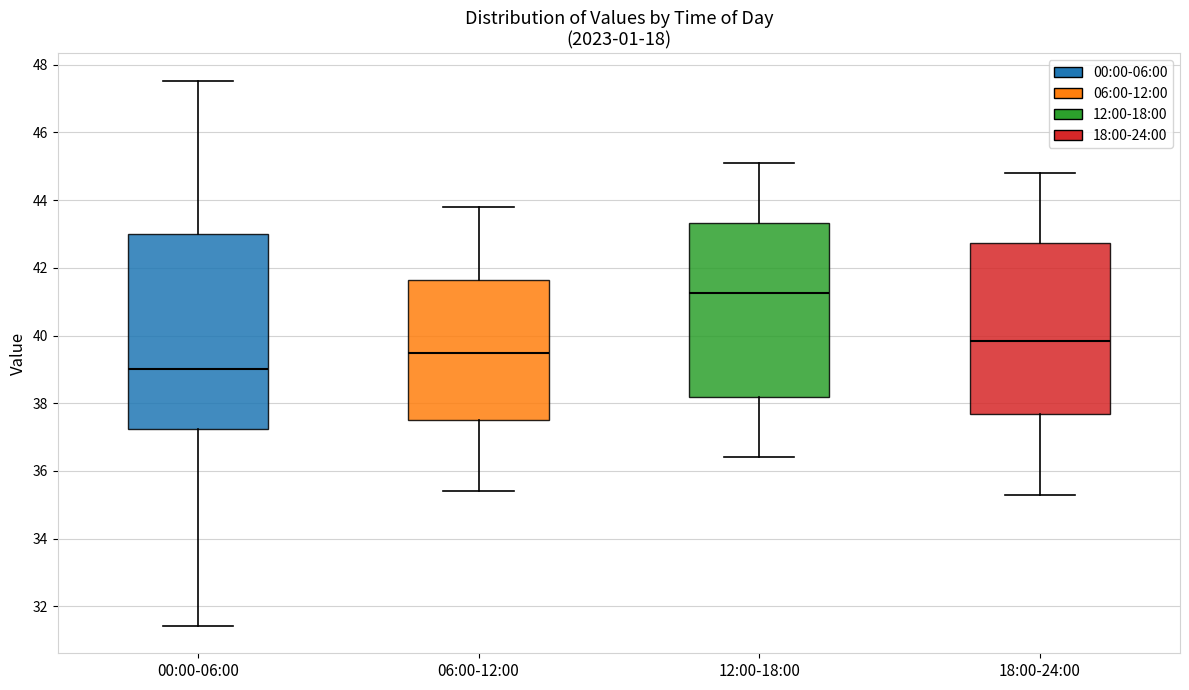

Reading left to right, read every box against the y-axis: the position of its median line, the range the box covers, and the ends of its whiskers. The values are not printed on the chart, so give them approximately, as read against the axis.

00:00-06:00: median 39.0, box 37.2 to 43.0, whiskers 31.4 to 47.6
06:00-12:00: median 39.4, box 37.6 to 41.6, whiskers 35.4 to 43.8
12:00-18:00: median 41.2, box 38.2 to 43.4, whiskers 36.4 to 45.2
18:00-24:00: median 39.8, box 37.6 to 42.8, whiskers 35.4 to 44.8